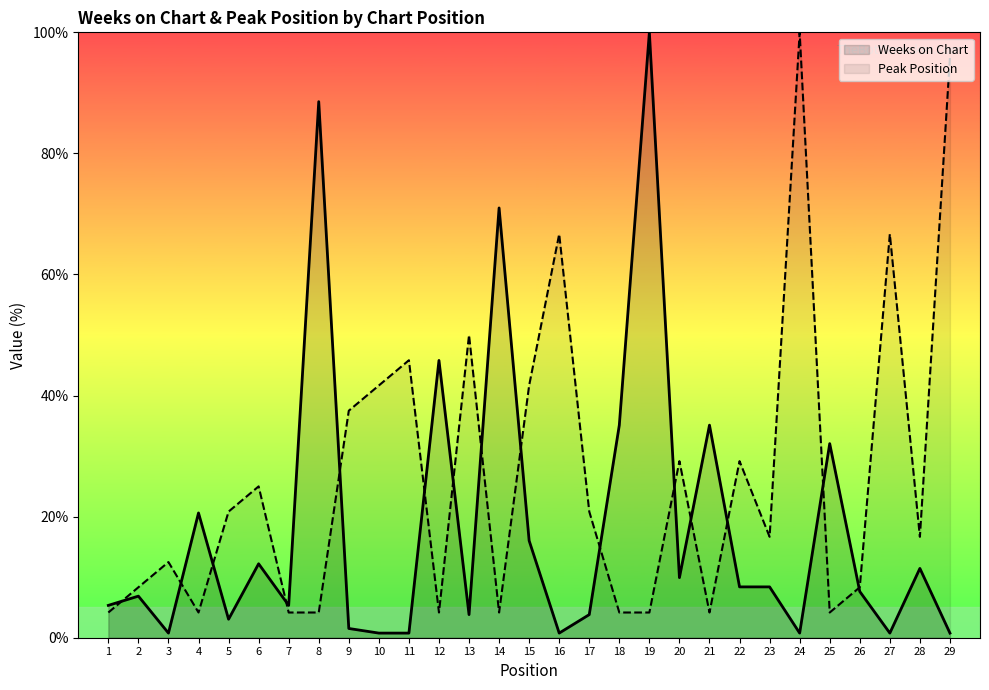

Reading left to right, transcribe all the data shown in this chart.

Weeks on Chart: 1=5.3	2=6.9	3=0.8	4=20.6	5=3.1	6=12.2	7=5.3	8=88.5	9=1.5	10=0.8	11=0.8	12=45.8	13=3.8	14=71.0	15=16.0	16=0.8	17=3.8	18=35.1	19=100.0	20=9.9	21=35.1	22=8.4	23=8.4	24=0.8	25=32.1	26=7.6	27=0.8	28=11.5	29=0.8
Peak Position: 1=4.2	2=8.3	3=12.5	4=4.2	5=20.8	6=25.0	7=4.2	8=4.2	9=37.5	10=41.7	11=45.8	12=4.2	13=50.0	14=4.2	15=41.7	16=66.7	17=20.8	18=4.2	19=4.2	20=29.2	21=4.2	22=29.2	23=16.7	24=100.0	25=4.2	26=8.3	27=66.7	28=16.7	29=95.8